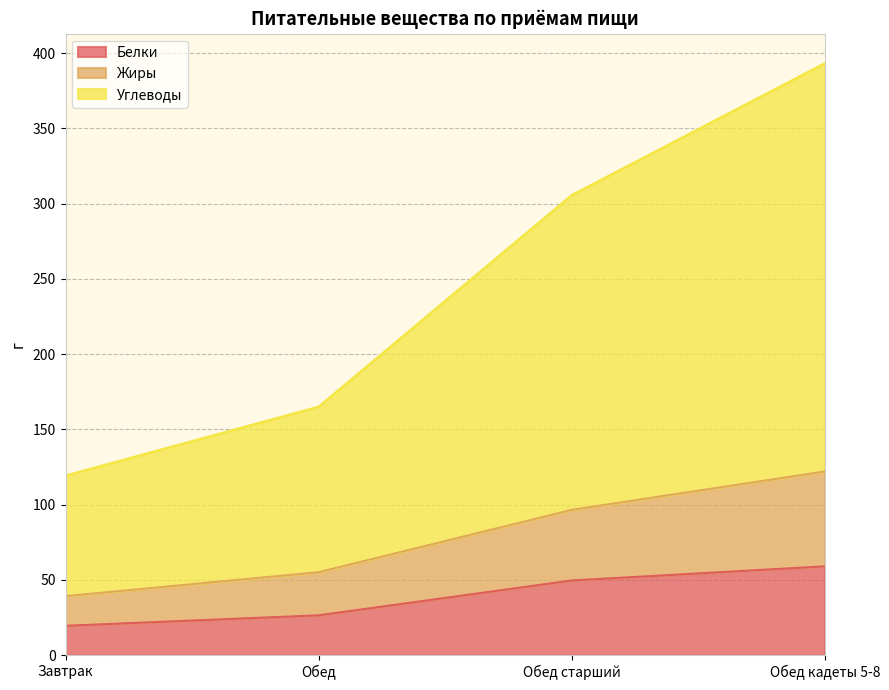

At which category is the sum across all series the highest?

Обед кадеты 5-8